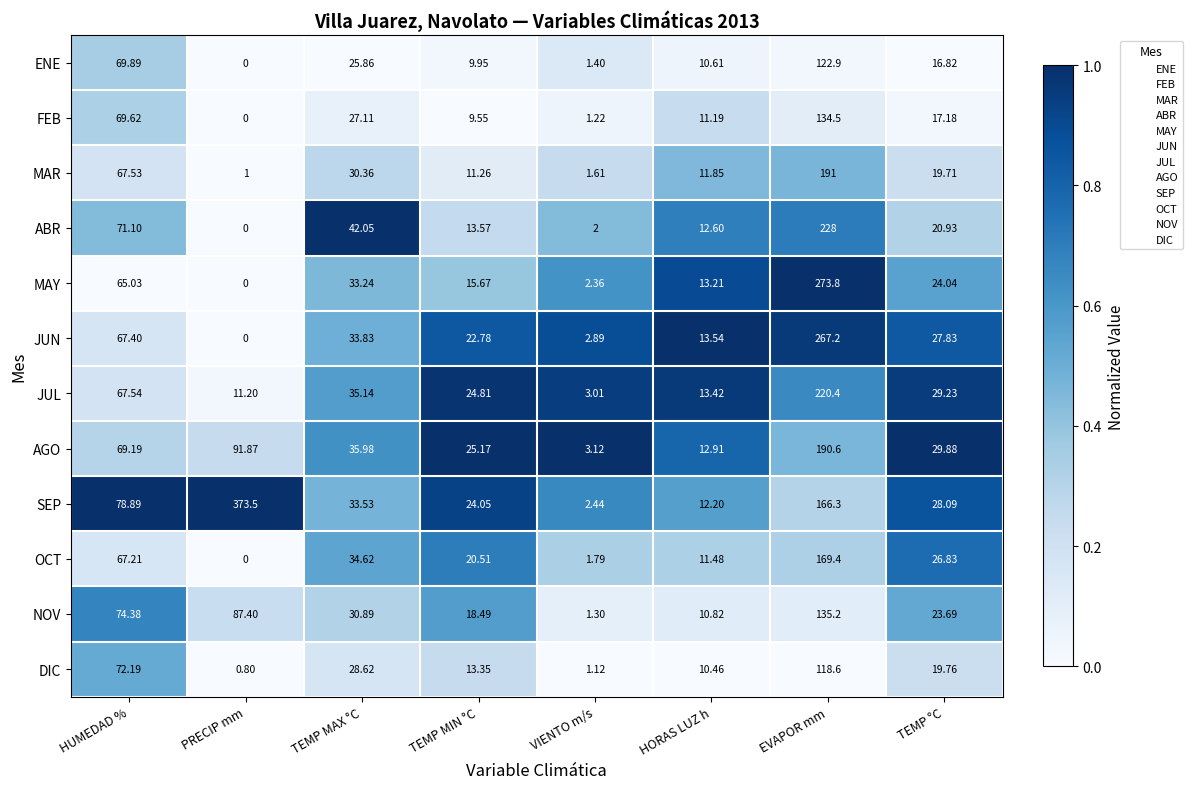

Which series has the largest range (max minus min)?

SEP